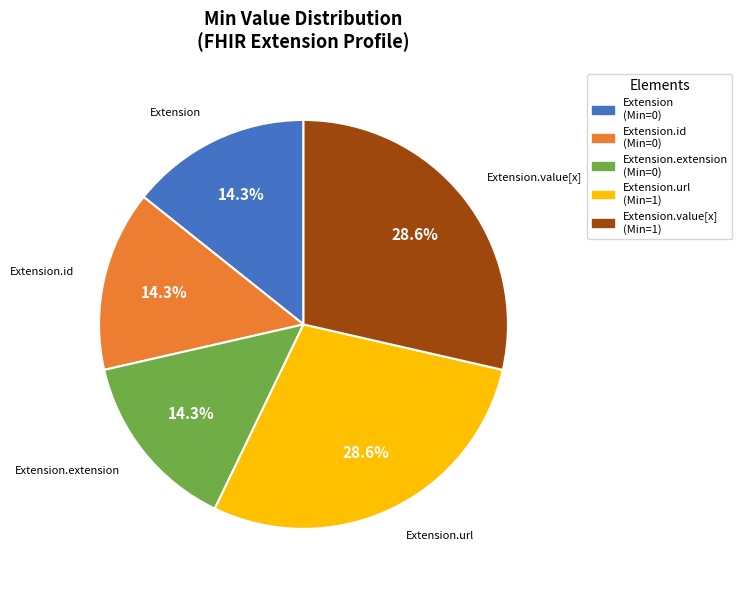

Is Extension.url the majority of the pie?

No